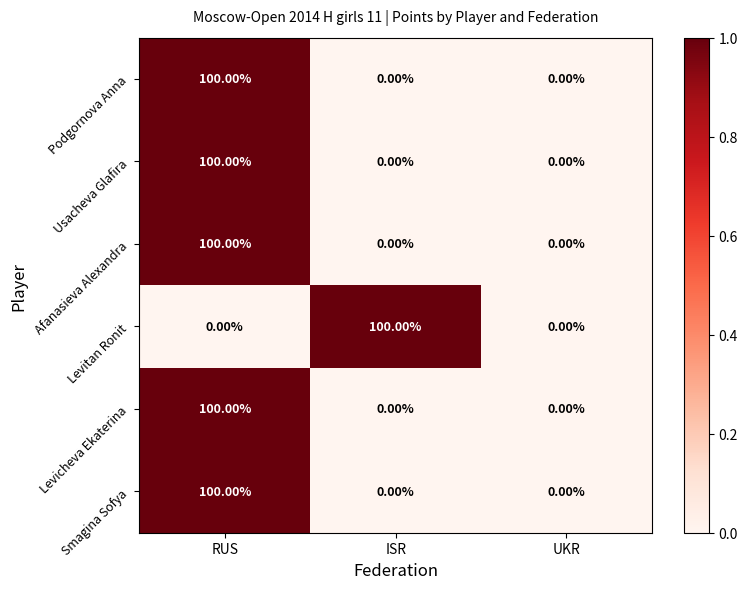

Is the value of Levicheva Ekaterina at UKR greater than the value of Smagina Sofya at RUS?

No